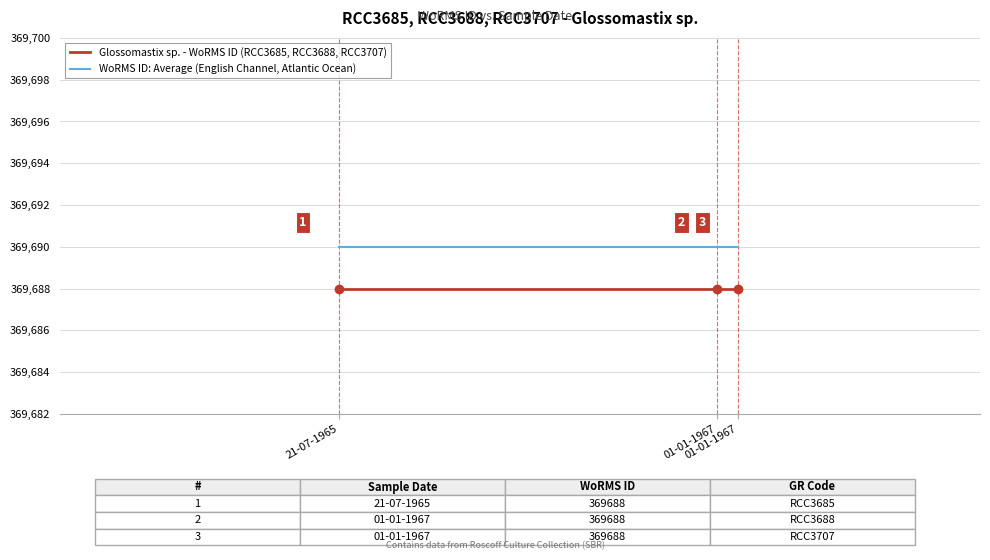

Reading left to right, list all the values displayed in this chart.

Glossomastix sp. - WoRMS ID (RCC3685, RCC3688, RCC3707): 369688	369688	369688
WoRMS ID: Average (English Channel, Atlantic Ocean): 369690	369690	369690